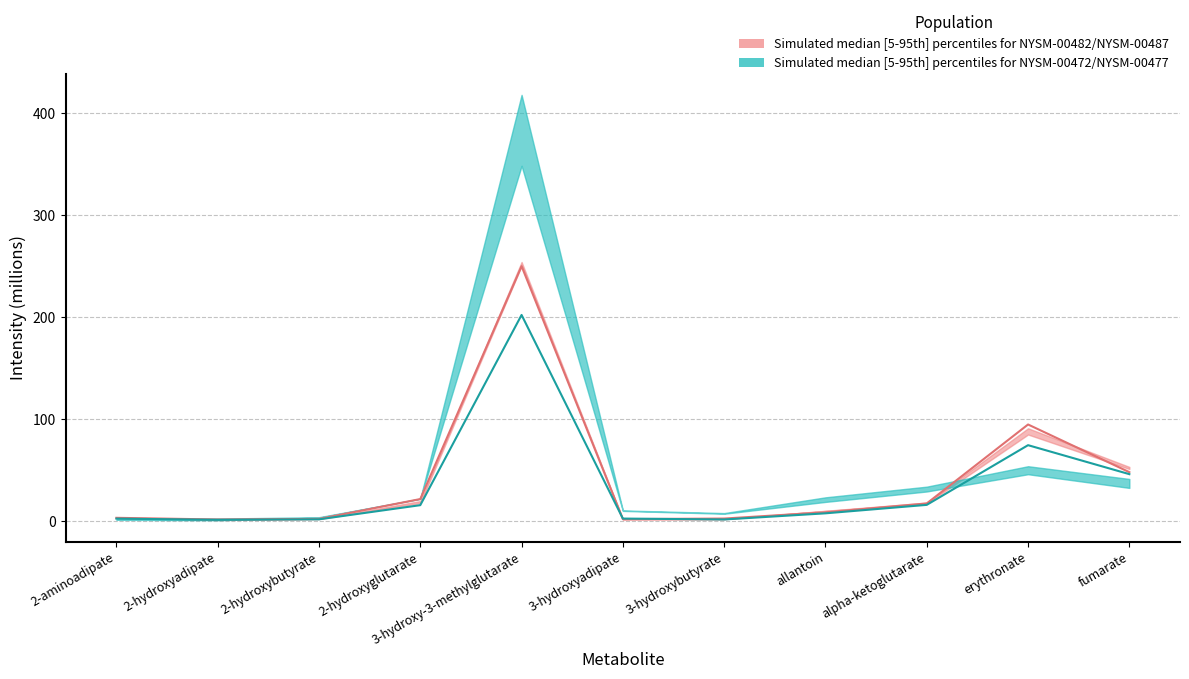

At which label is NYSM-00480 (median) closest to 125?

erythronate